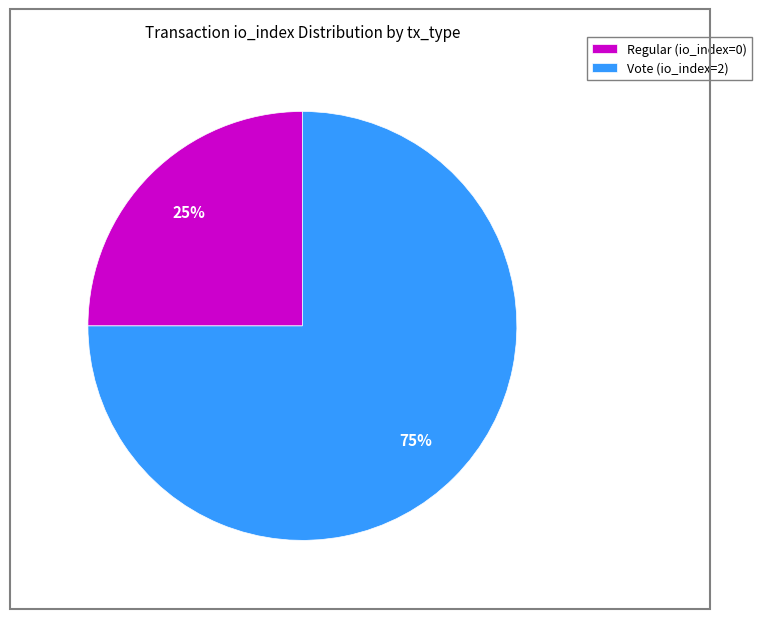

Which slice is the smallest?

Regular (io_index=0)